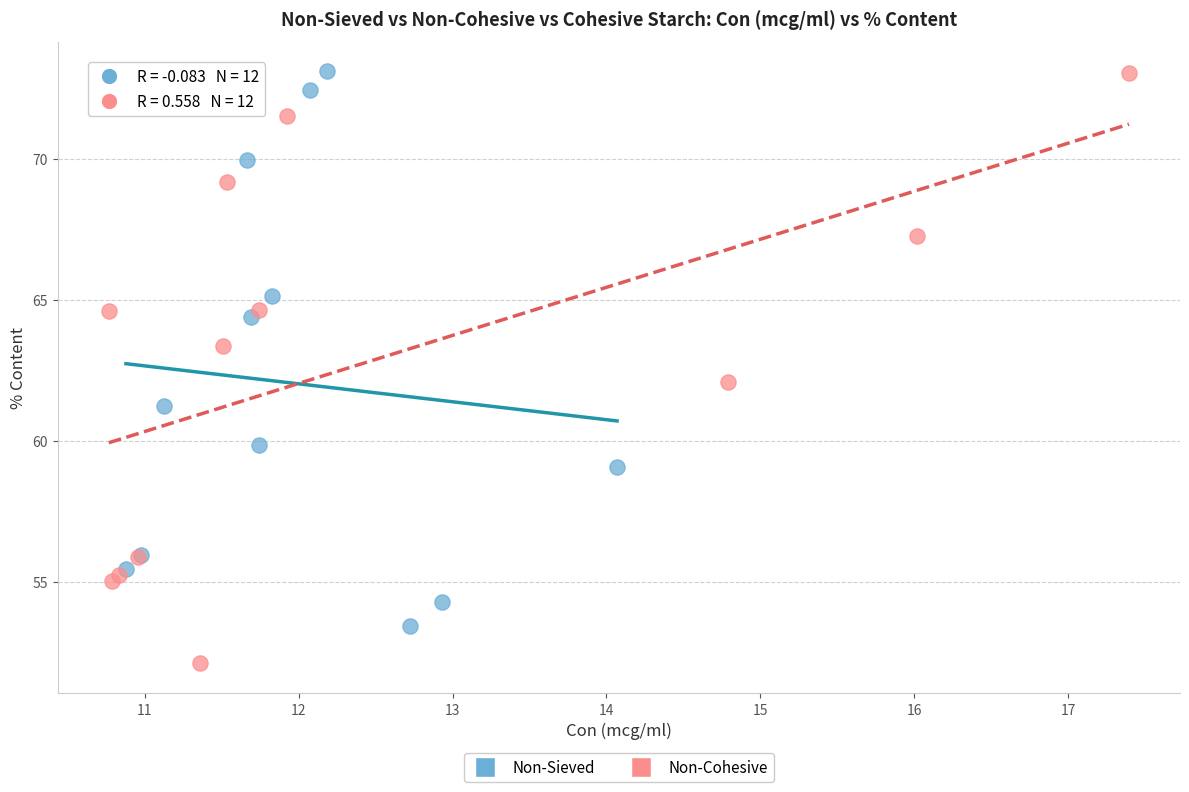

Which series reaches the minimum Y coordinate?

Non-Cohesive